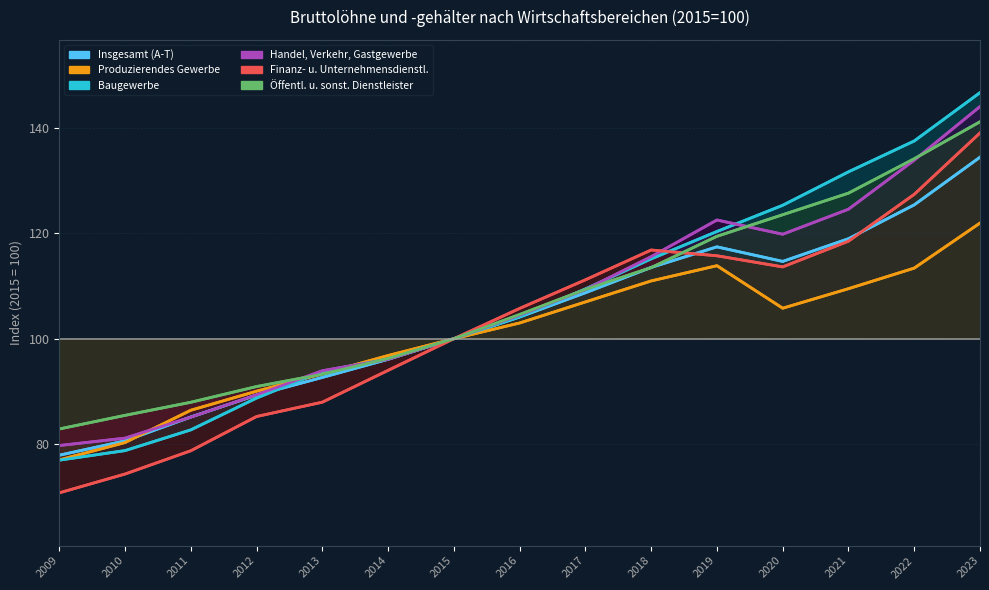

True or false: Insgesamt (A-T) has a value of 92.7 at 2013.

True